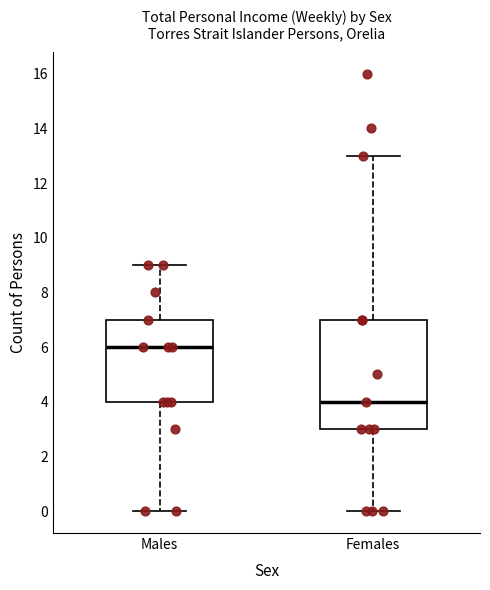

Where does the median line of the box for Females sit on the y-axis? The values are not printed on the chart, so give them approximately, as read against the axis.

4